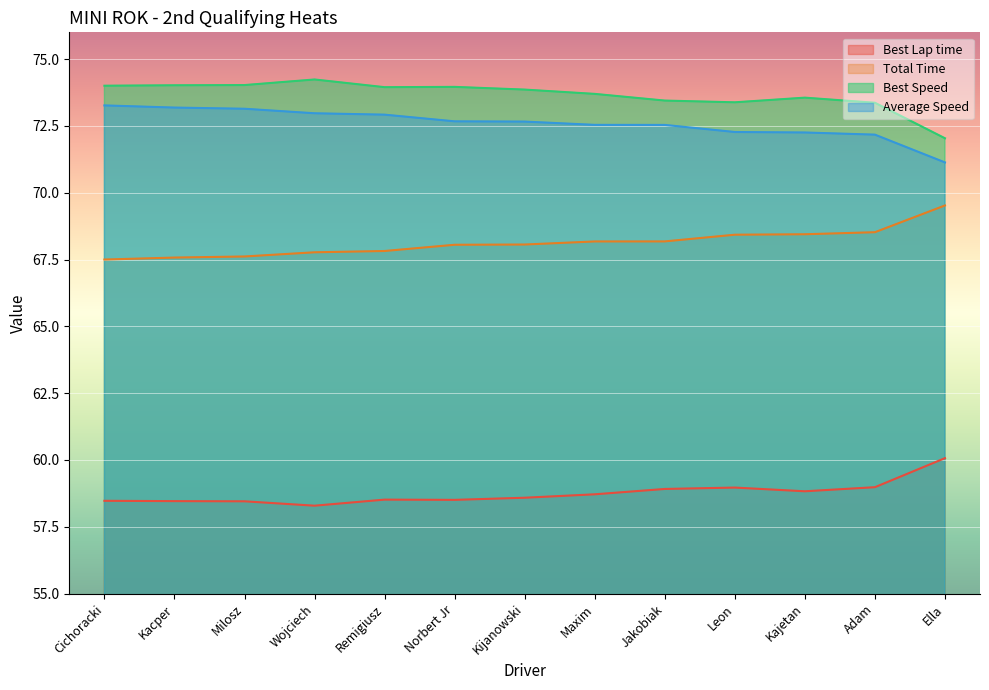

At Wojciech, list the series in order from smallest to largest.

Best Lap time, Total Time, Average Speed, Best Speed